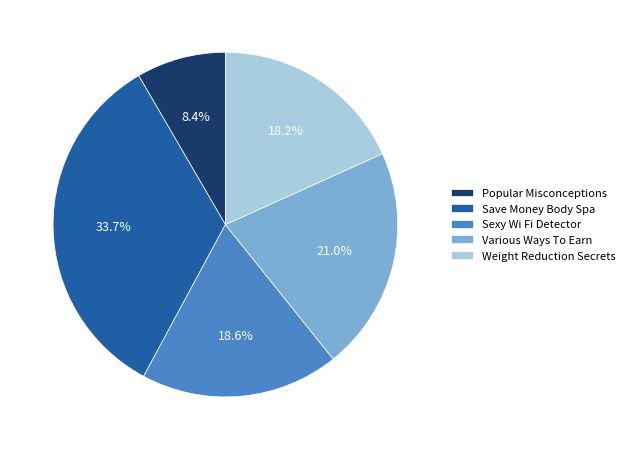

Does Weight Reduction Secrets account for over 50% of the chart?

No